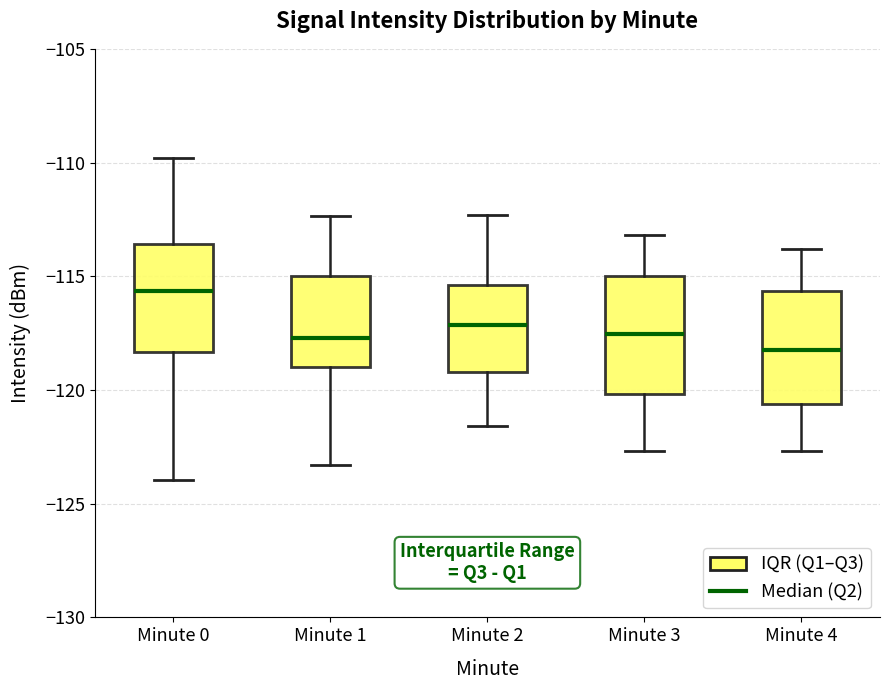

Reading left to right, transcribe this box plot: for each box, give where its median line is, the range the box spans, and where its two whiskers end, as read against the y-axis. The values are not printed on the chart, so give them approximately, as read against the axis.

Minute 0: median -115.5, box -118.5 to -113.5, whiskers -124.0 to -110.0
Minute 1: median -117.5, box -119.0 to -115.0, whiskers -123.5 to -112.5
Minute 2: median -117.0, box -119.0 to -115.5, whiskers -121.5 to -112.5
Minute 3: median -117.5, box -120.0 to -115.0, whiskers -122.5 to -113.0
Minute 4: median -118.0, box -120.5 to -115.5, whiskers -122.5 to -114.0